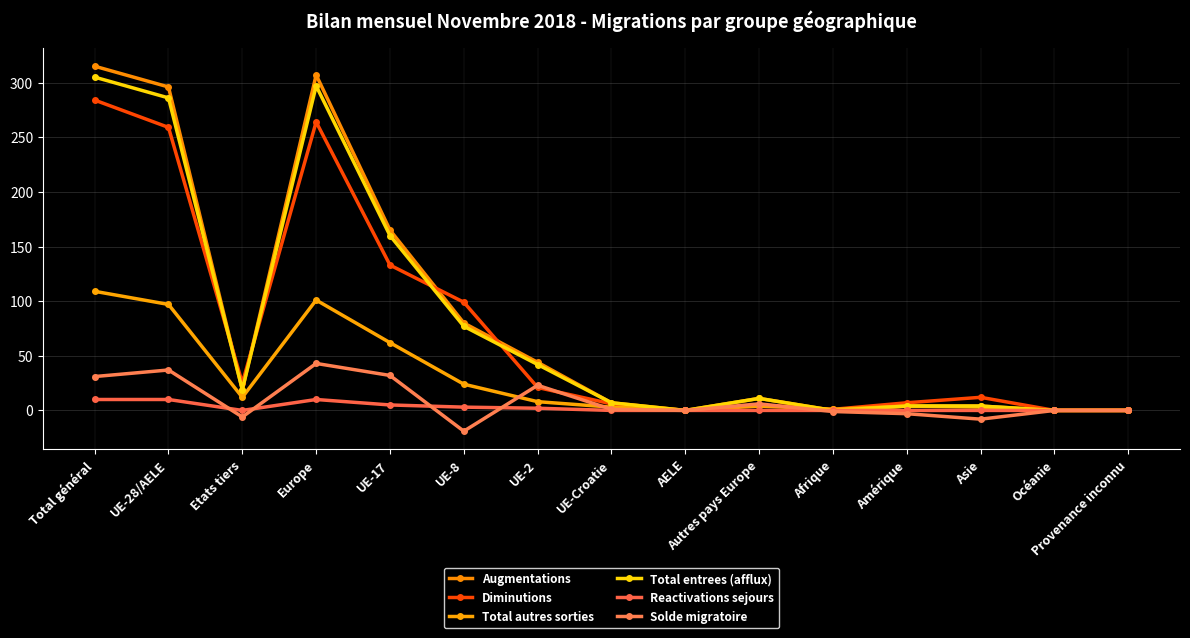

Which category has the highest value across all series?

Total général